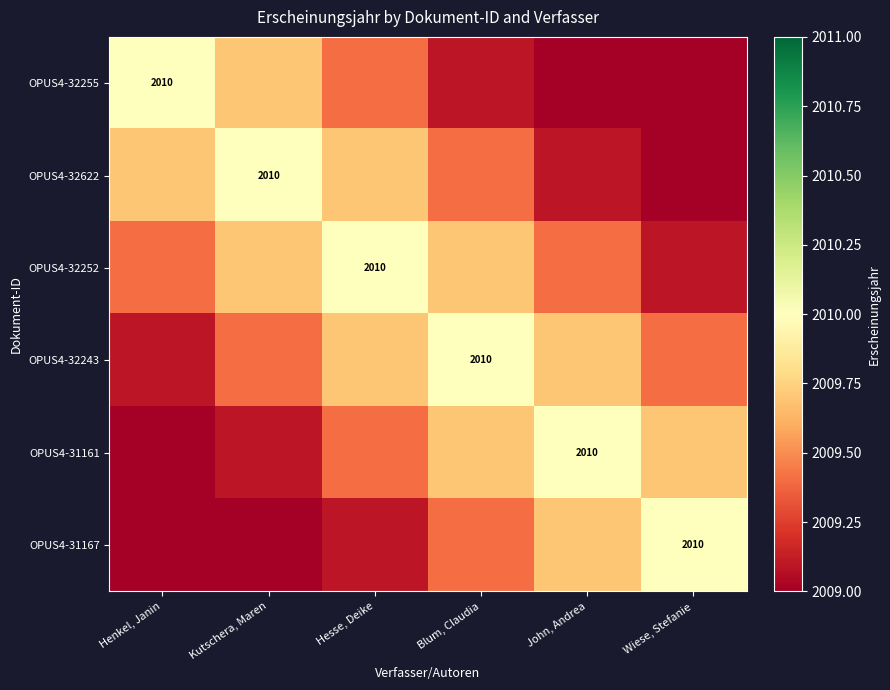

What is the sum of the OPUS4-32622 values at Henkel, Janin and Kutschera, Maren?

4019.7